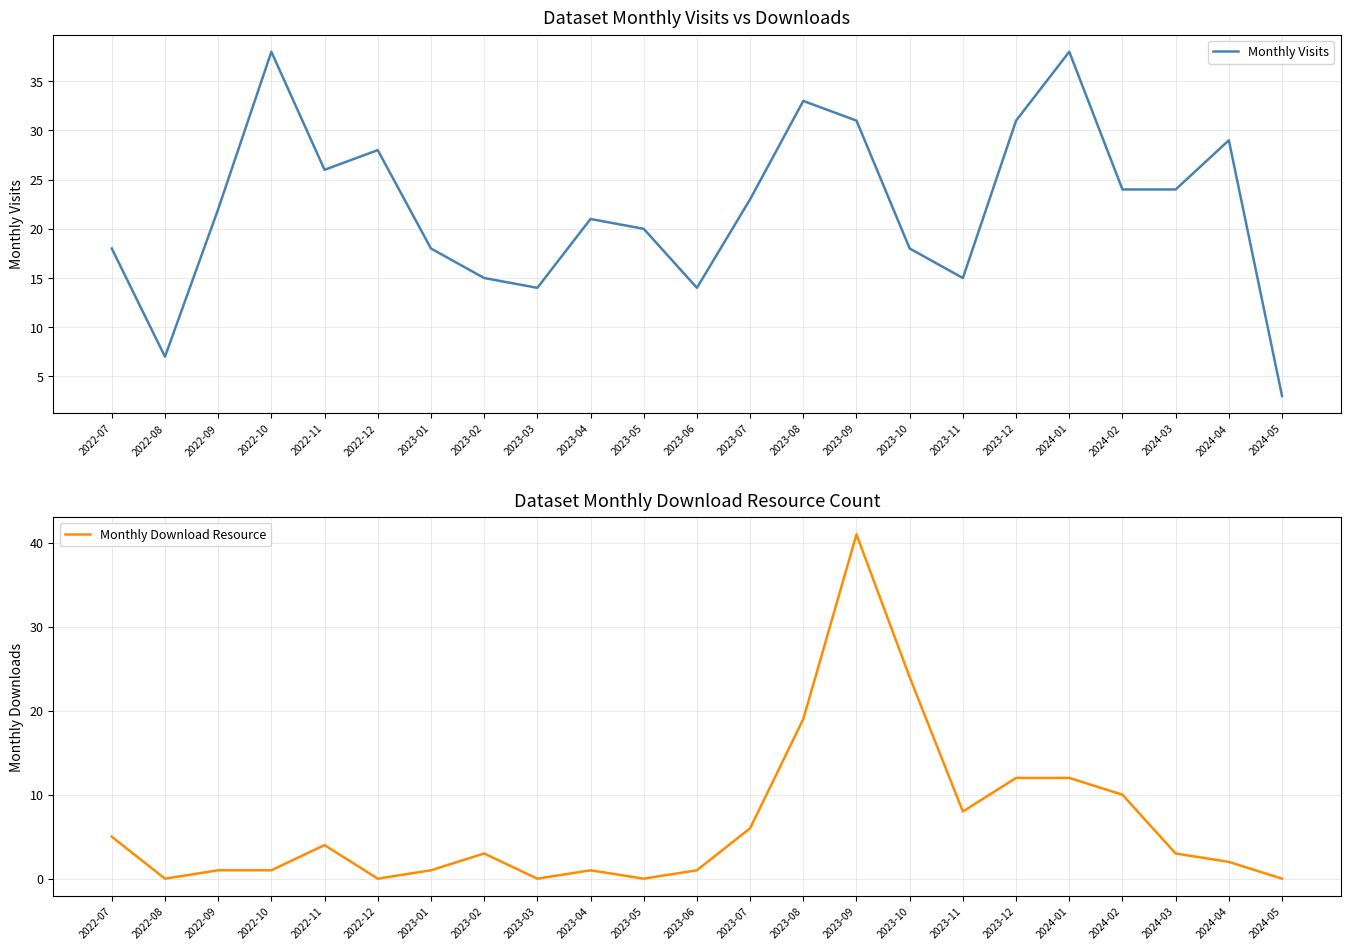

How many values in the Monthly Download Resource series are below 3?

11